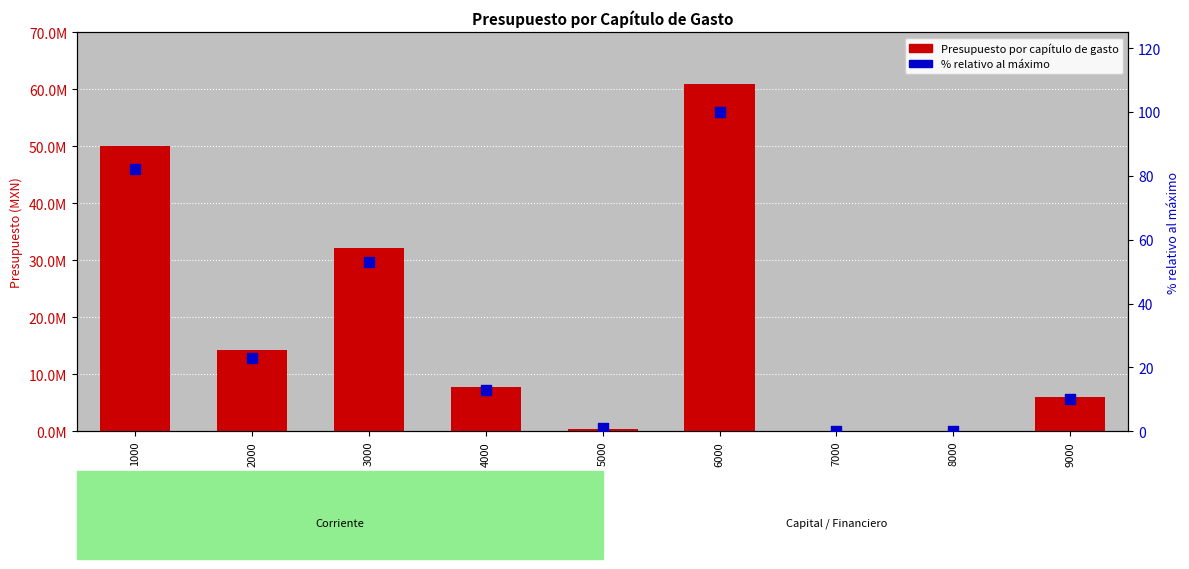

What is the total value across all series at 6000?

60965407.0